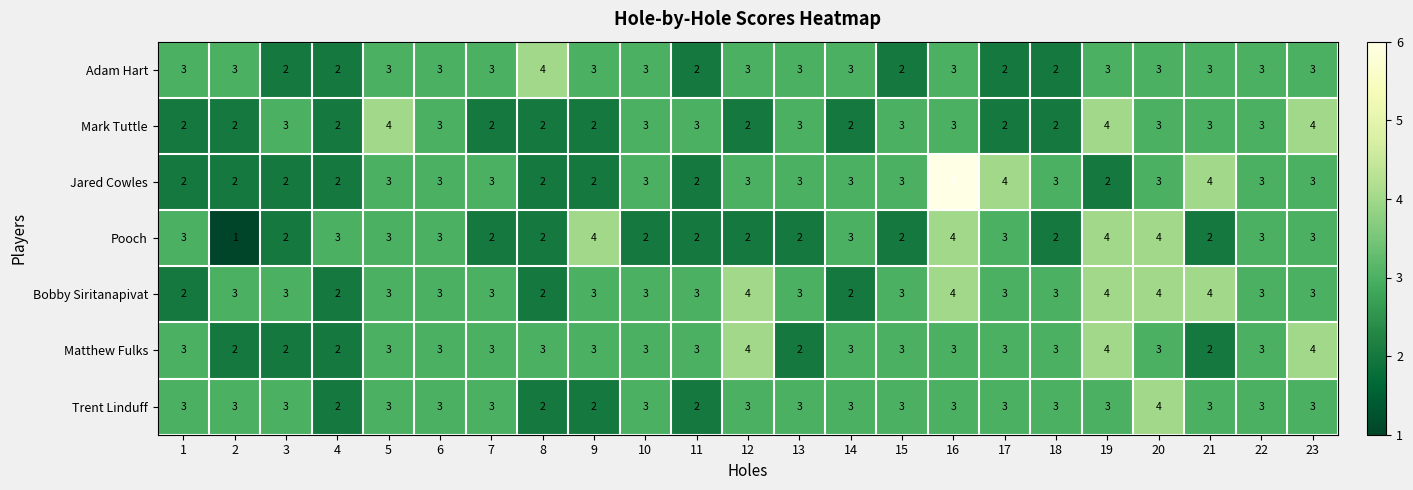

Read the Bobby Siritanapivat value at 13.

3